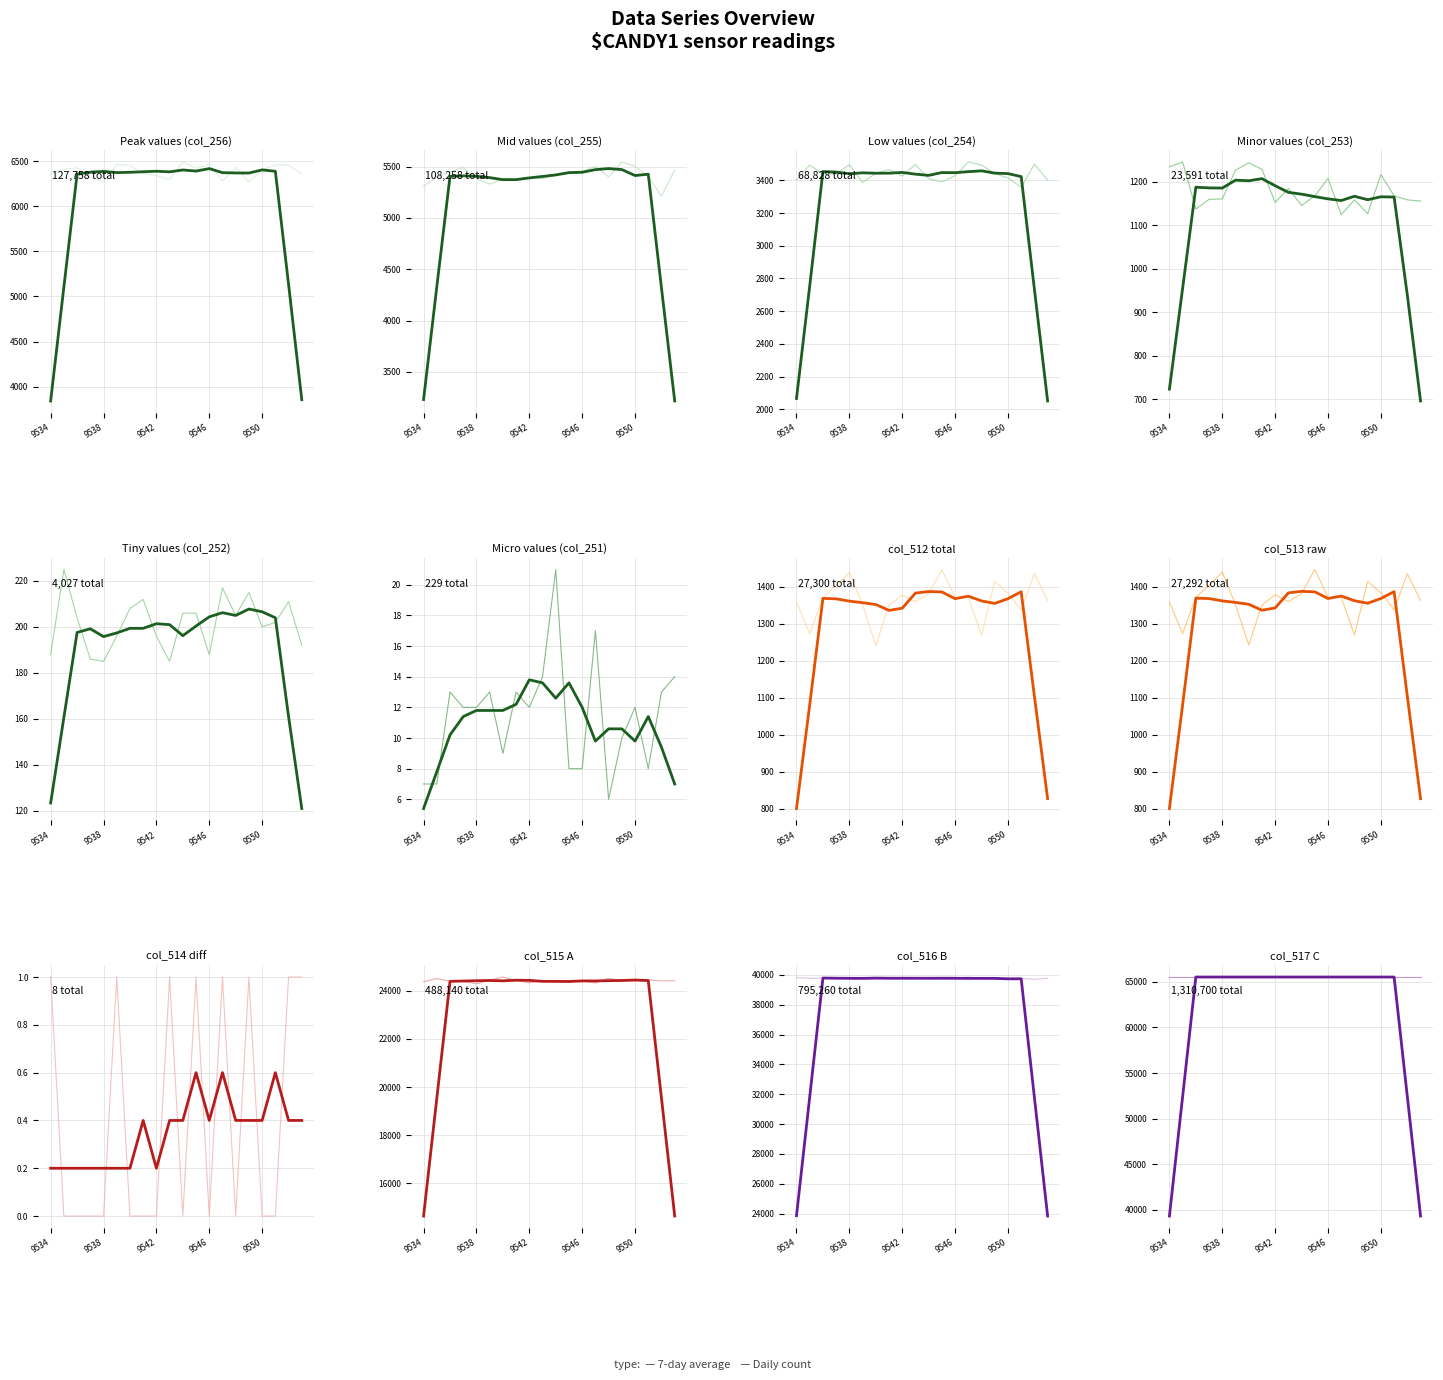

Is it true that 7-day average equals 27905 at 9538?

False